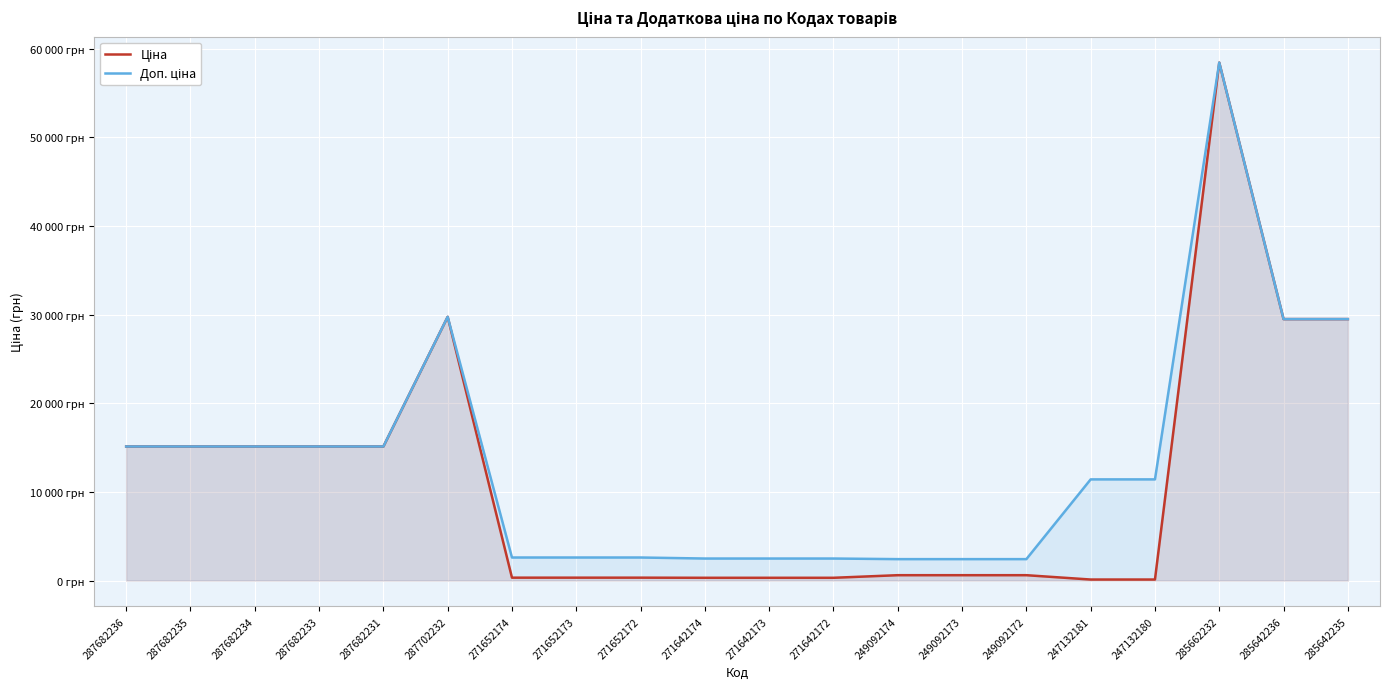

What is the value of the Ціна point at the 7th from the left?

324.8